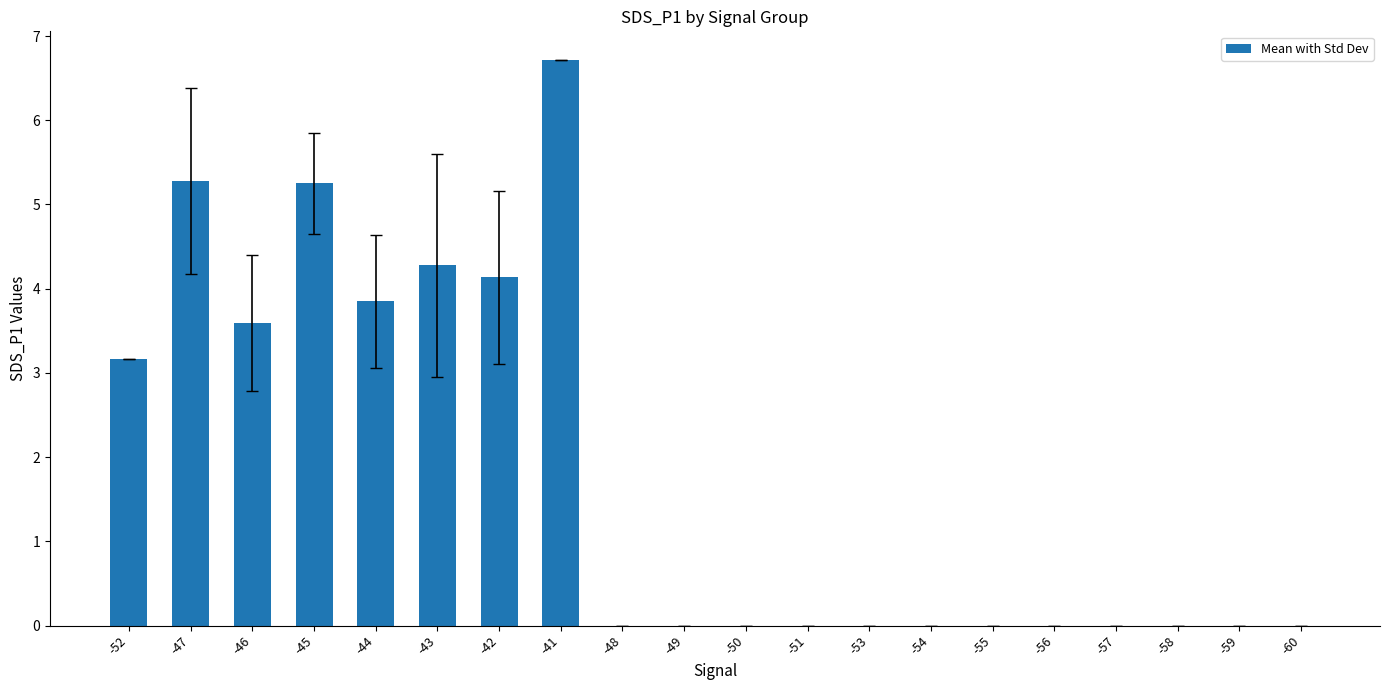

What is the greatest value displayed?

6.7